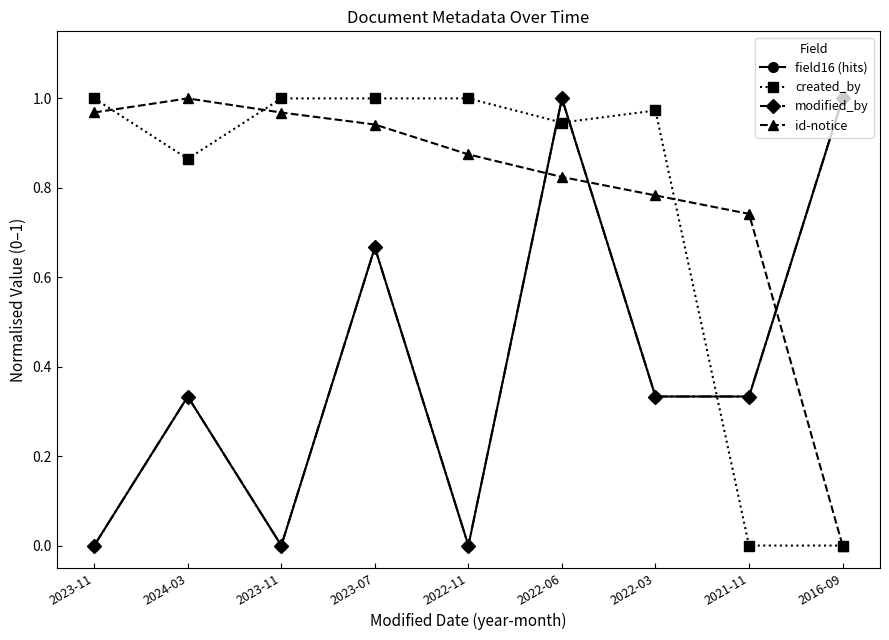

Does the chart have visible grid lines?

No